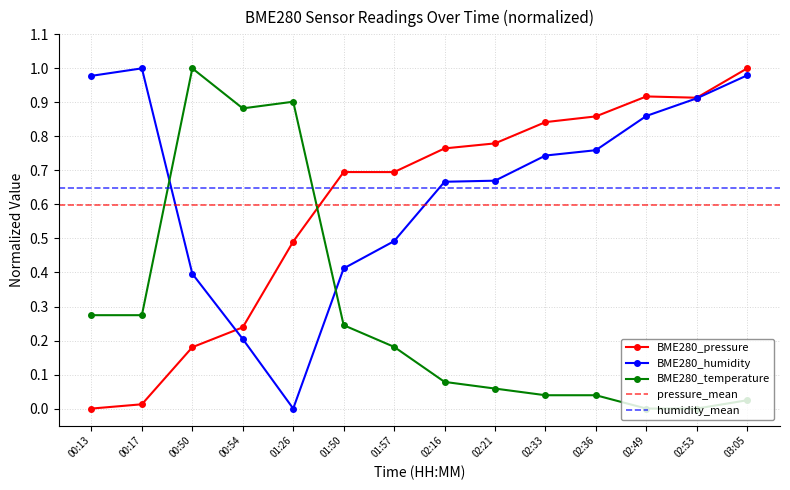

At which category does the chart reach its minimum across all series?

00:13